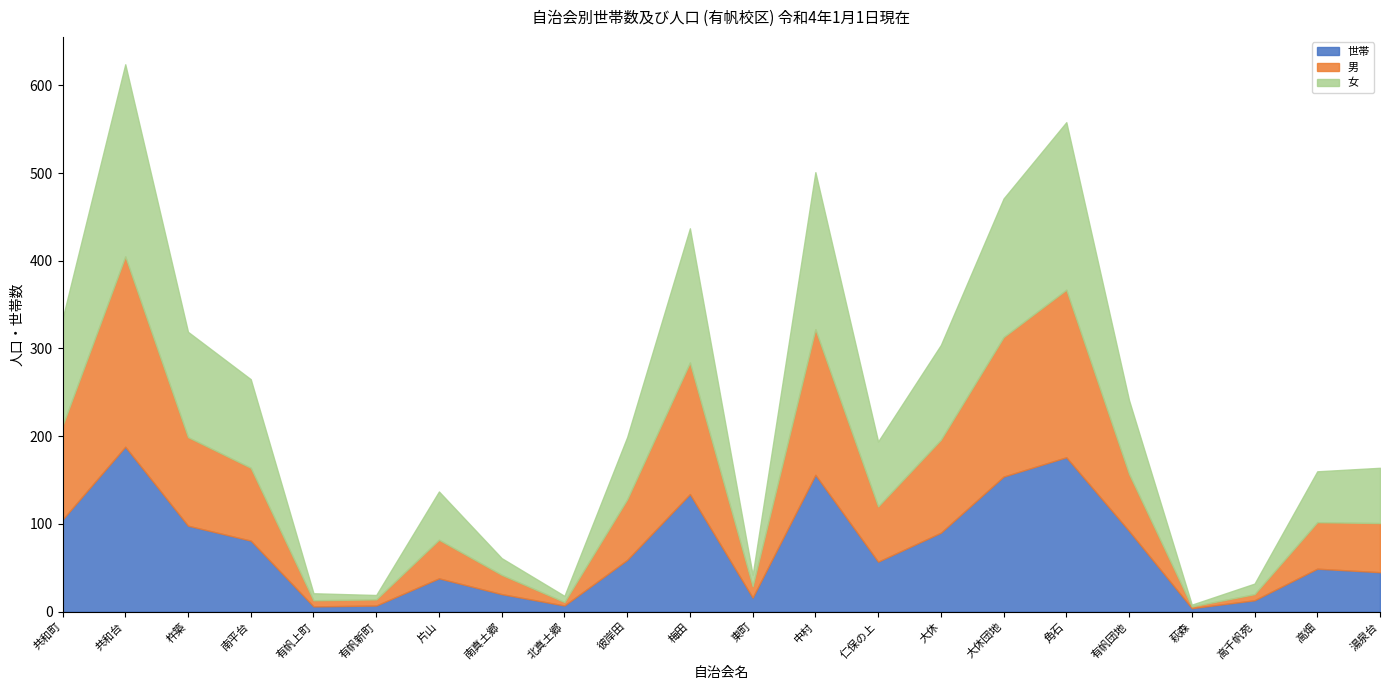

True or false: 男 has a value of 20 at 湯泉台.

False